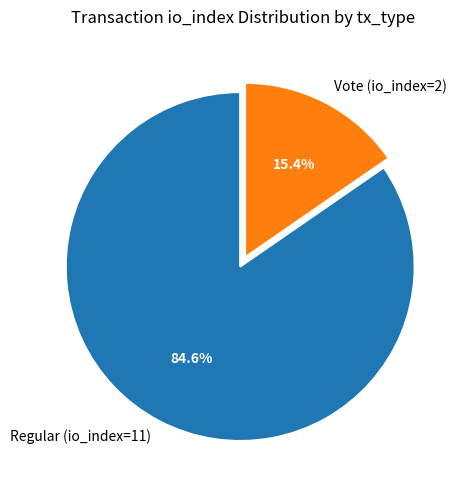

Count the number of slices in the pie.

2